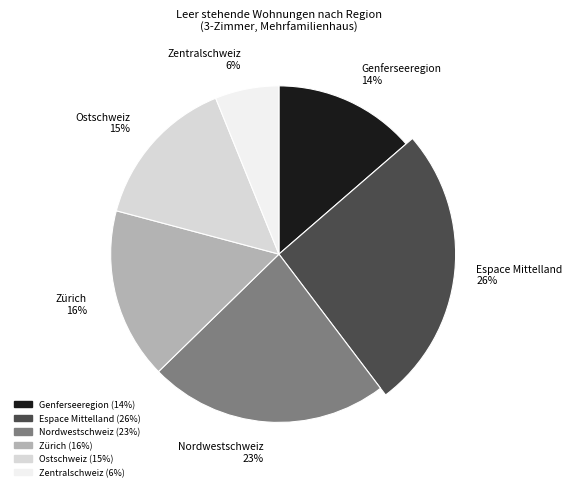

How many segments does this pie chart have?

6